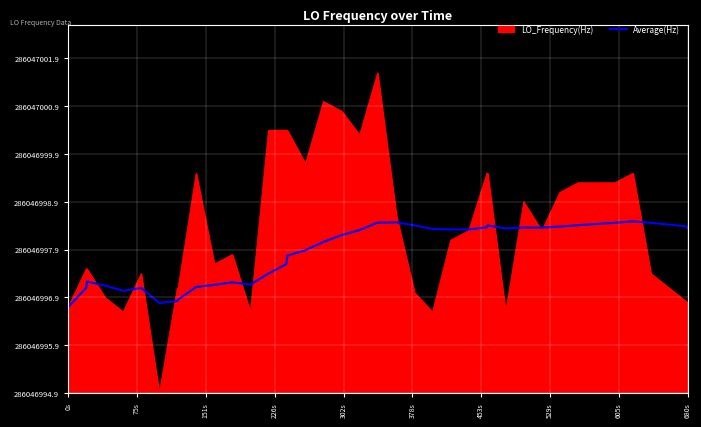

What is the label of the 40th point from the right?

0s